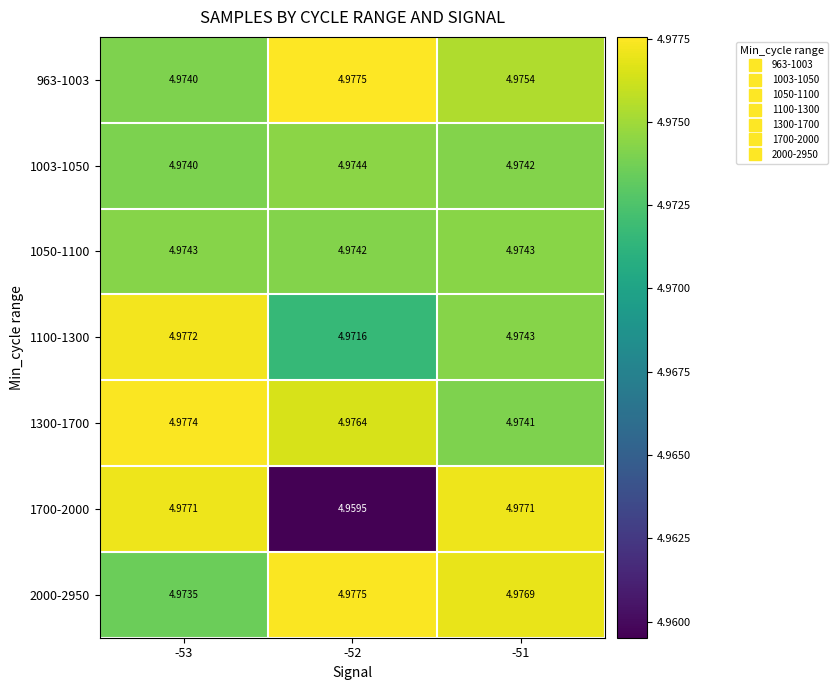

Is the value of 1100-1300 at -52 greater than the value of 963-1003 at -51?

No